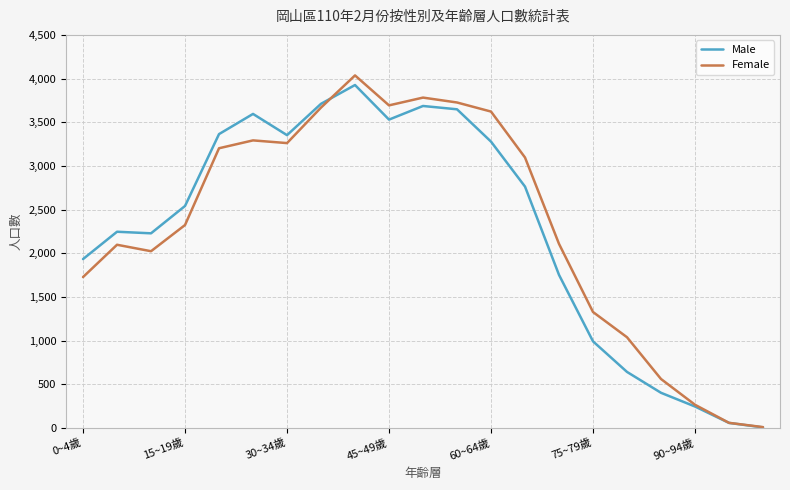

Which series has the widest spread of values?

Female